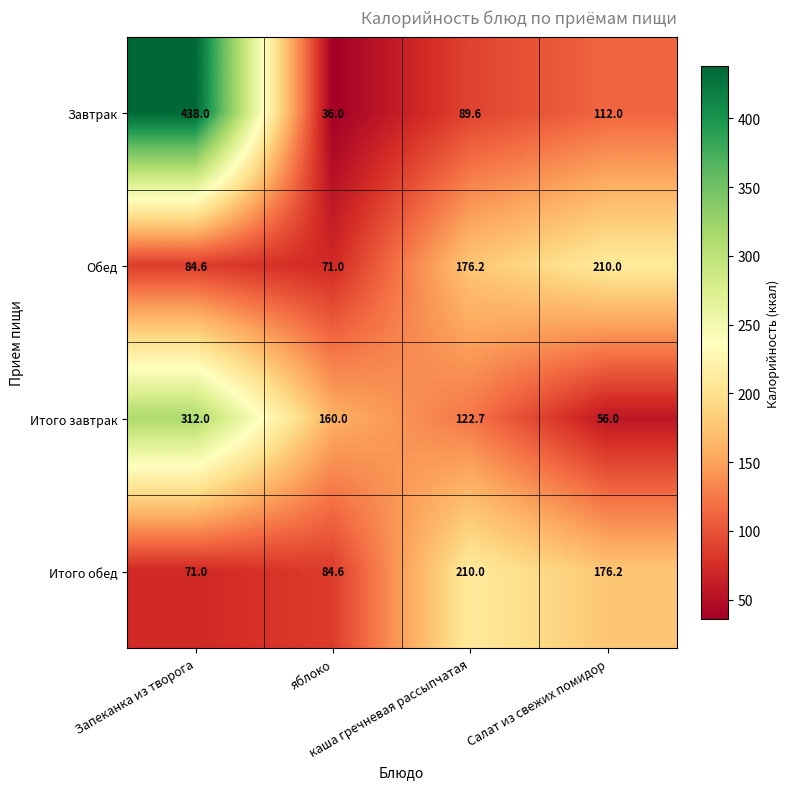

What is the difference between the maximum and second lowest values in the Итого завтрак series?

189.3